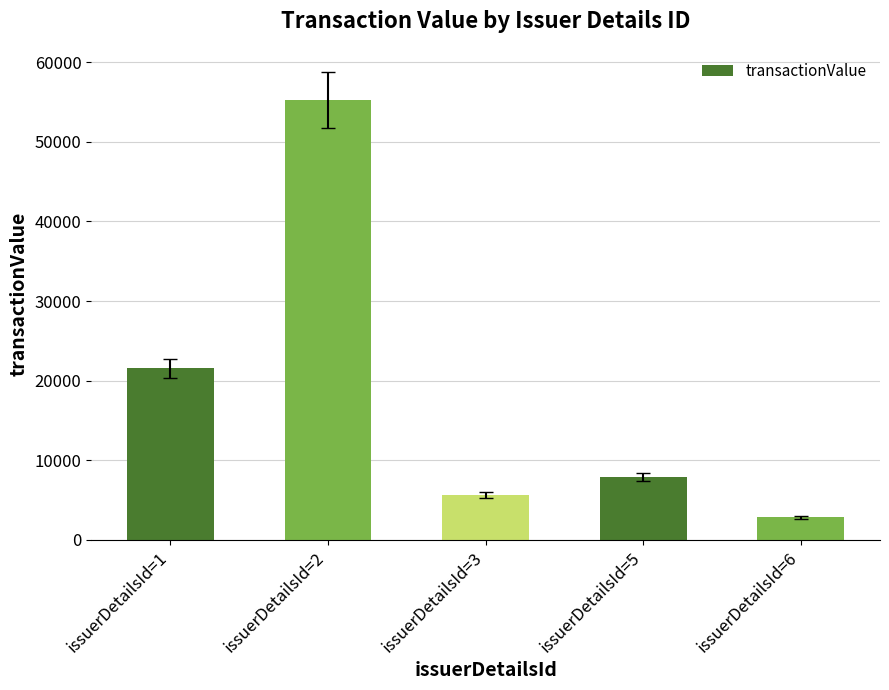

What is the sum of the values at issuerDetailsId=5 and issuerDetailsId=3?

13500.0